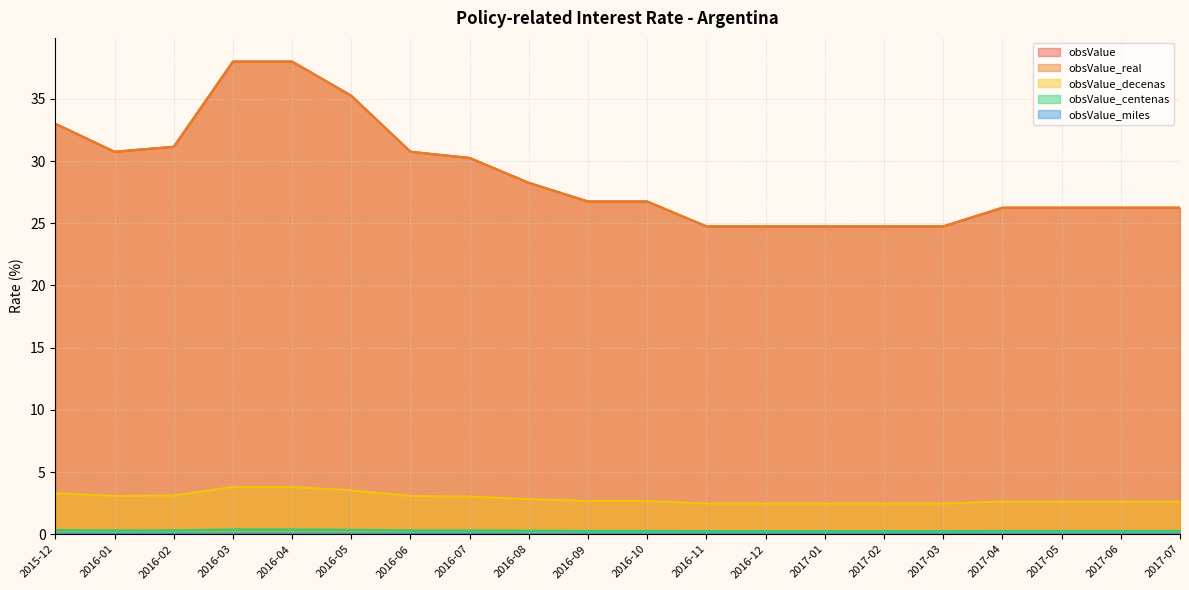

Which has a higher value, 2017-03 or 2016-08?

2016-08